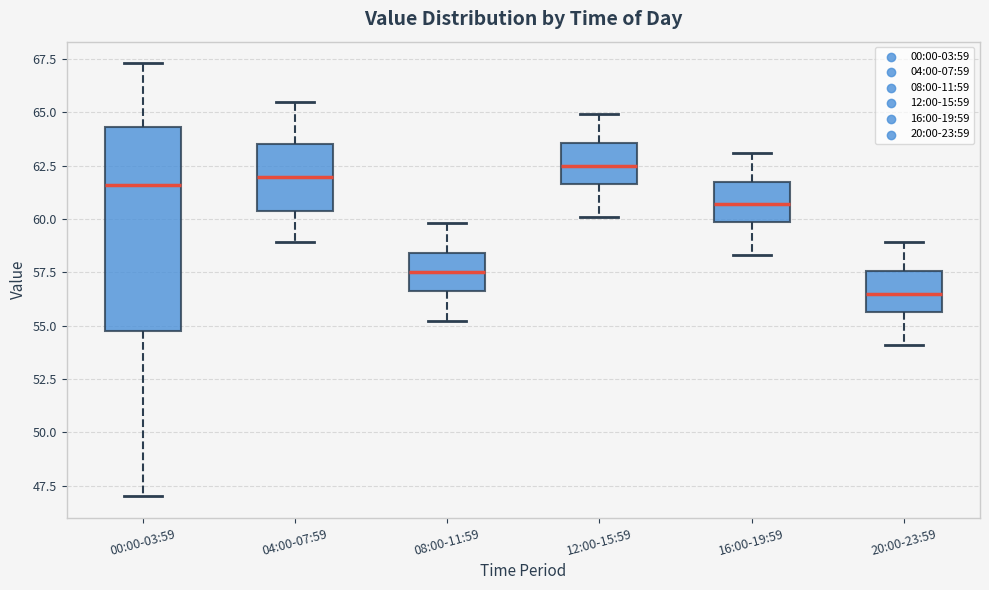

Reading left to right, transcribe this box plot: for each box, give where its median line is, the range the box spans, and where its two whiskers end, as read against the y-axis. The values are not printed on the chart, so give them approximately, as read against the axis.

00:00-03:59: median 61.5, box 55.0 to 64.5, whiskers 47.0 to 67.5
04:00-07:59: median 62.0, box 60.5 to 63.5, whiskers 59.0 to 65.5
08:00-11:59: median 57.5, box 56.5 to 58.5, whiskers 55.0 to 60.0
12:00-15:59: median 62.5, box 61.5 to 63.5, whiskers 60.0 to 65.0
16:00-19:59: median 60.5, box 60.0 to 62.0, whiskers 58.5 to 63.0
20:00-23:59: median 56.5, box 55.5 to 57.5, whiskers 54.0 to 59.0